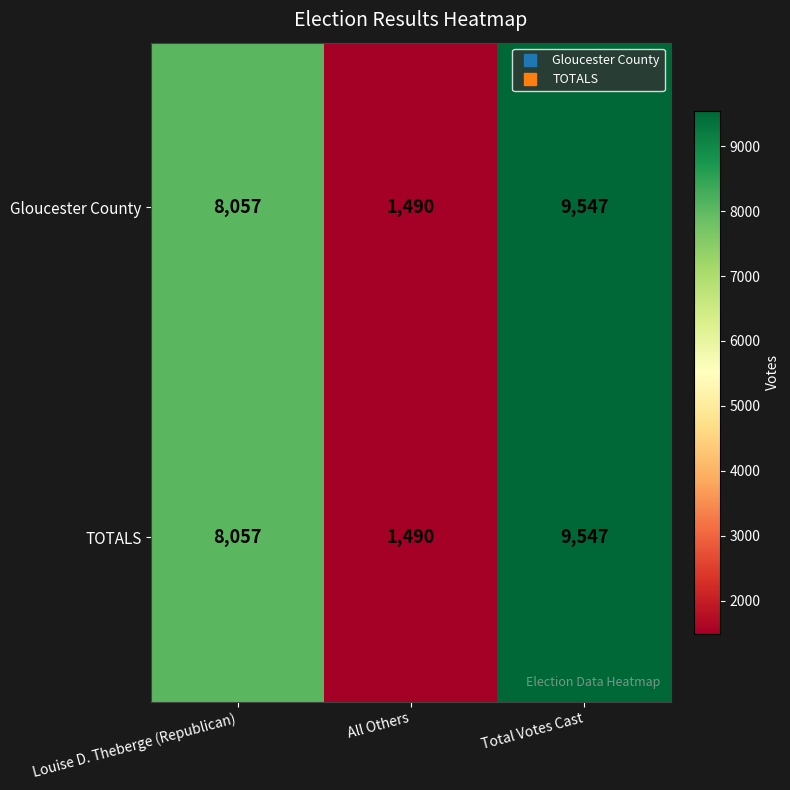

Reading right to left, extract all data points from this chart.

Gloucester County: Total Votes Cast=9547	All Others=1490	Louise D. Theberge (Republican)=8057
TOTALS: Total Votes Cast=9547	All Others=1490	Louise D. Theberge (Republican)=8057